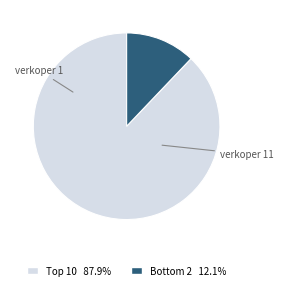

Is there any slice that represents more than half of the pie?

Yes